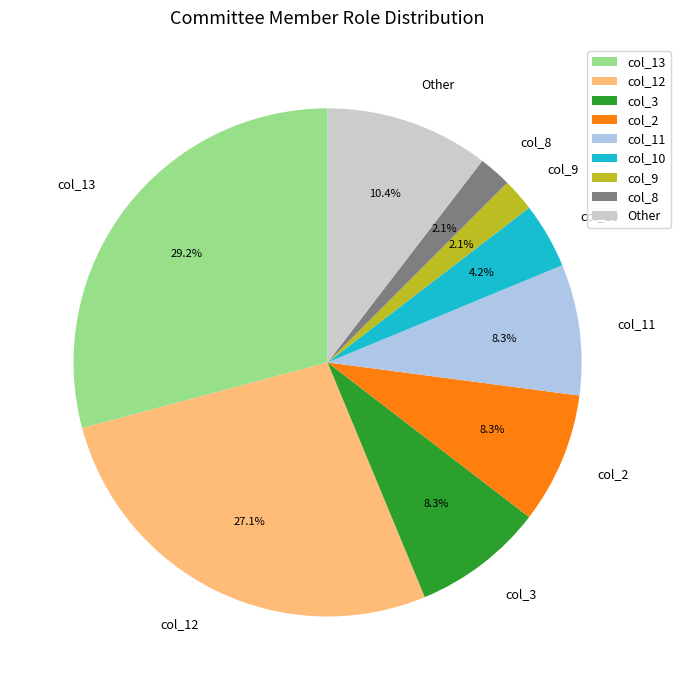

Is there a majority slice in this chart?

No